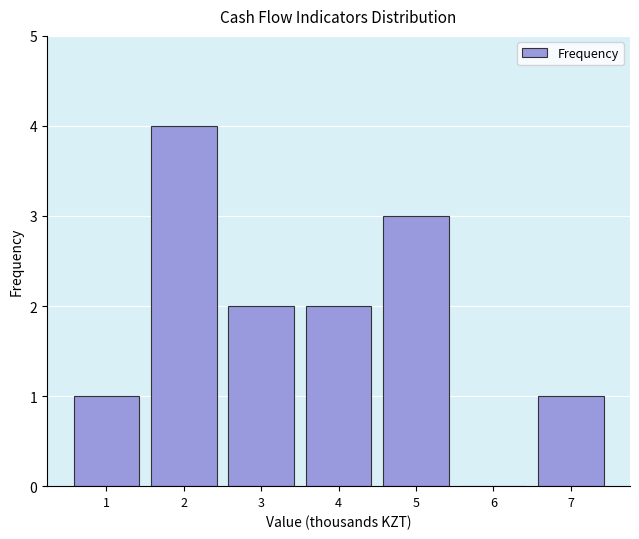

Reading left to right, what are all the values shown in this chart?

1=1	2=4	3=2	4=2	5=3	6=0	7=1